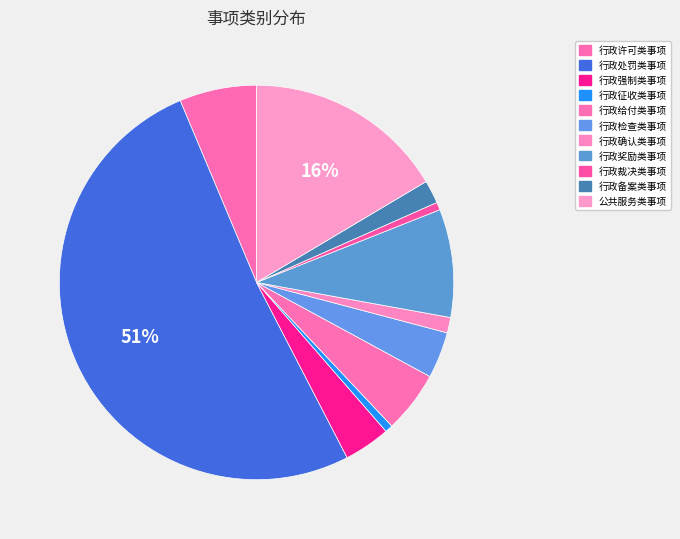

To the nearest percent, what is the average slice percentage?

9%